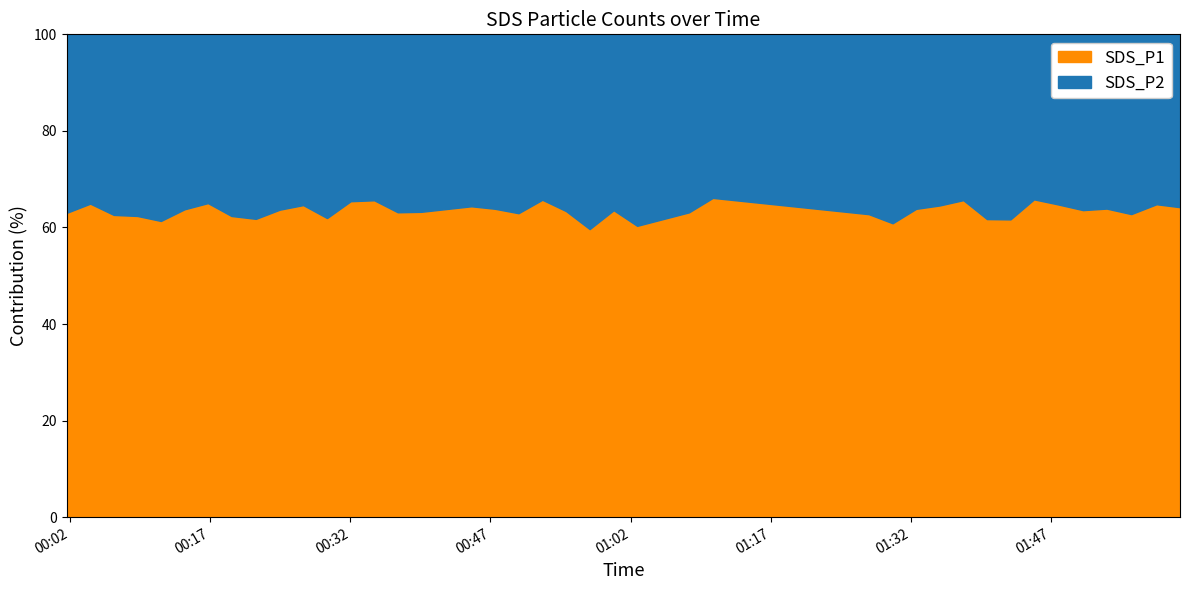

The SDS_P1 series shows 5.9 at 2023/01/18 00:37:04. True or false?

False